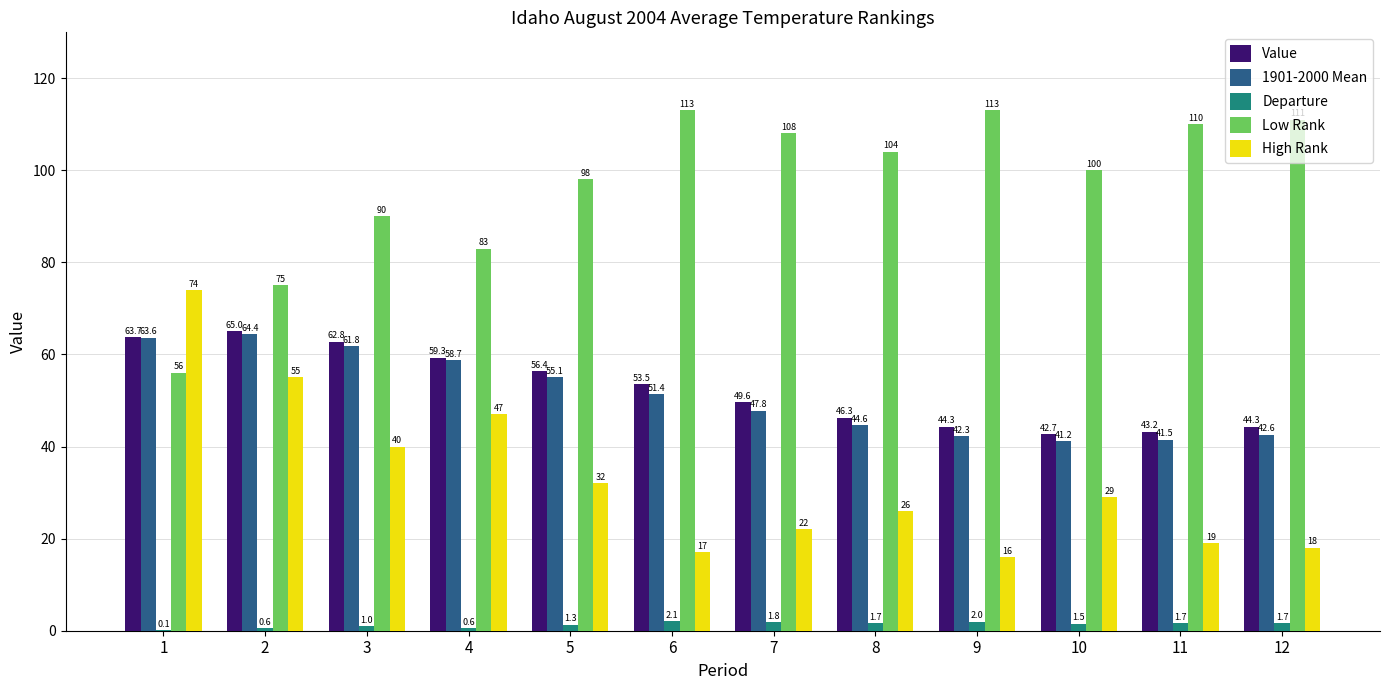

Read the Departure value at 6.

2.1